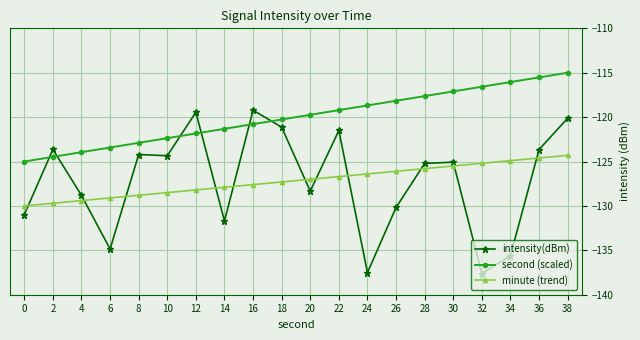

What are all the series names shown in the legend?

intensity(dBm), second (scaled), minute (trend)